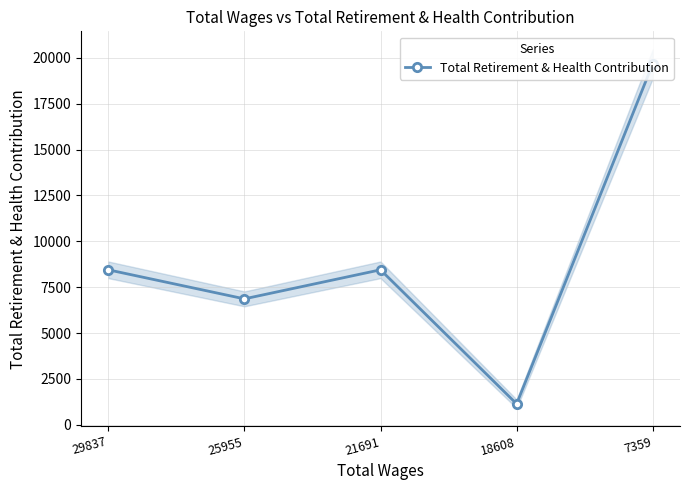

Does the chart have visible grid lines?

Yes